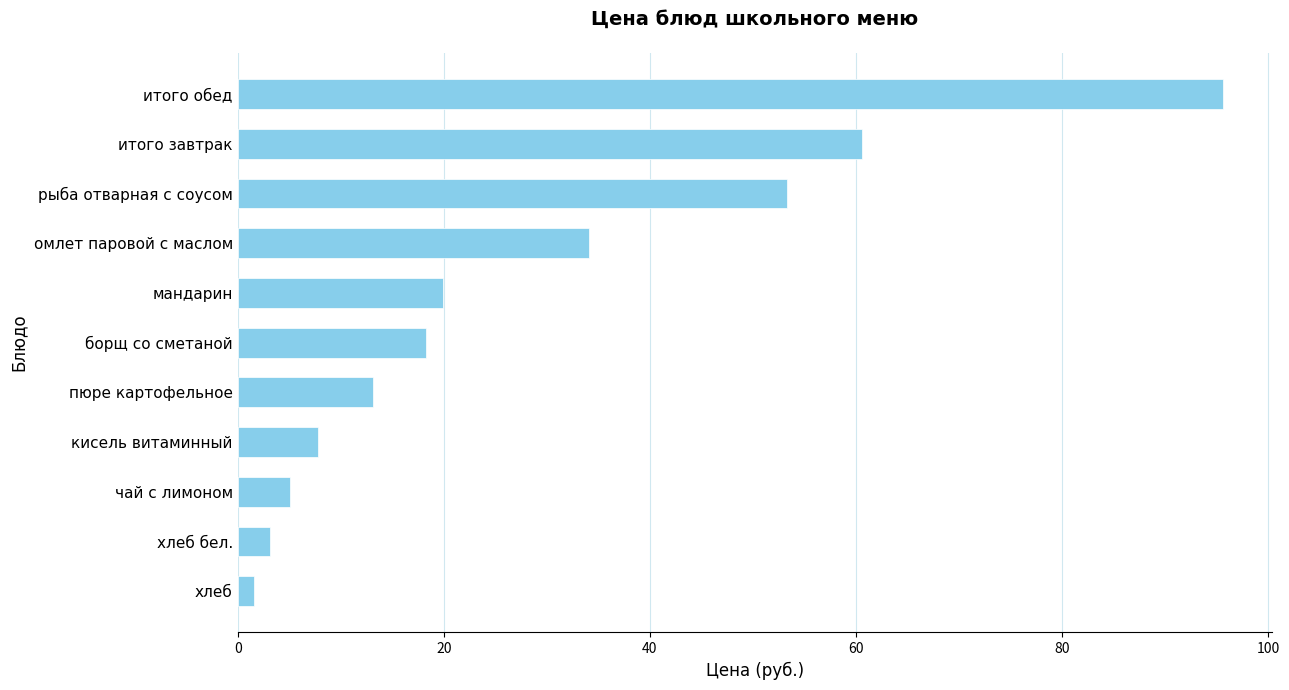

At which label is the value closest to 48?

рыба отварная с соусом